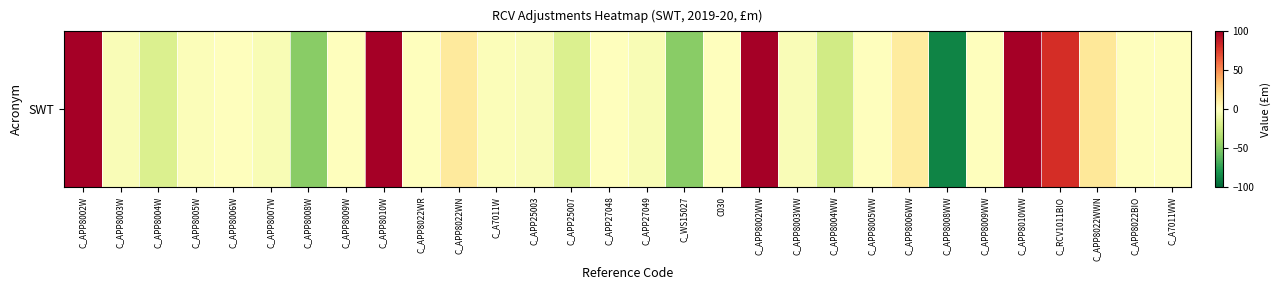

At which label is the value closest to 879?

C_APP8010W